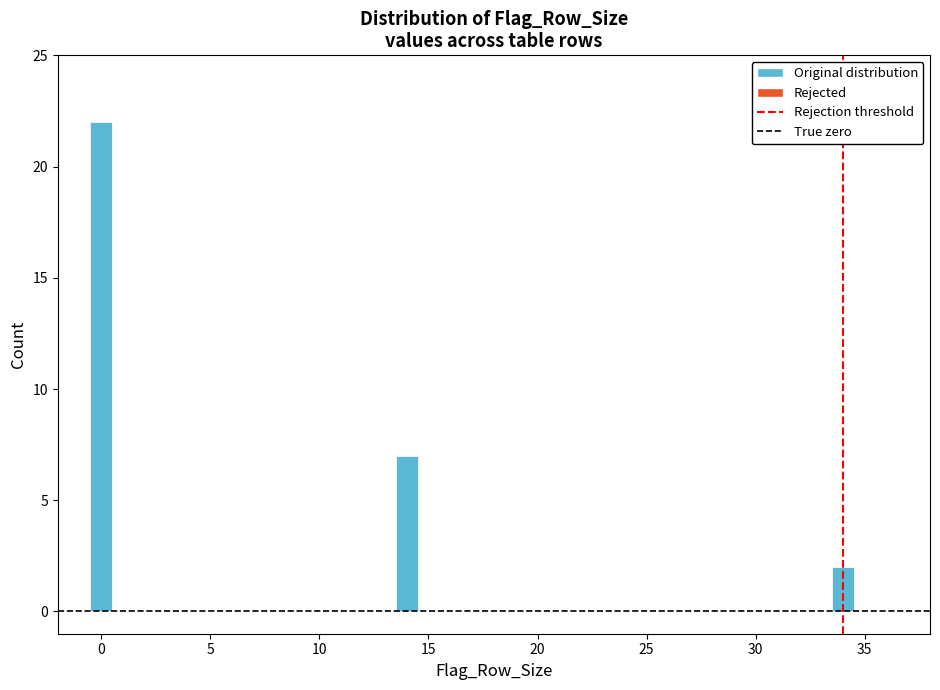

Around what value on the x-axis is the tallest bar? Give the approximate position of its centre, as read against the axis.

0.0